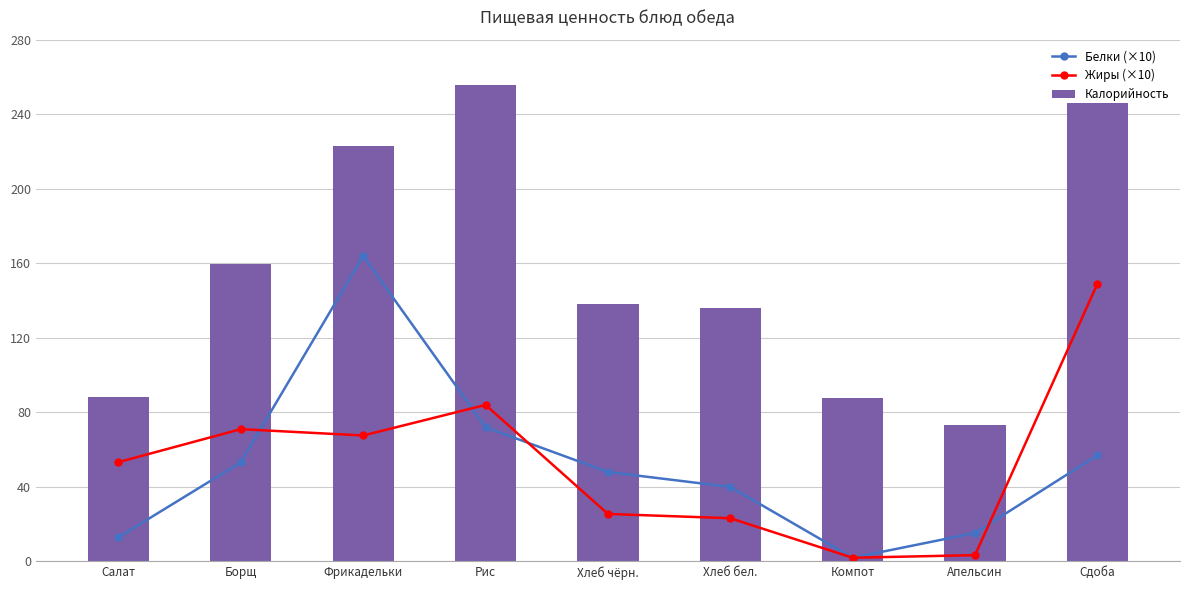

Reading left to right, extract all data points from this chart.

Белки (×10): Салат=13.0	Борщ=53.2	Фрикадельки=164.0	Рис=72.0	Хлеб чёрн.=48.0	Хлеб бел.=40.0	Компот=2.0	Апельсин=15.3	Сдоба=57.0
Жиры (×10): Салат=53.3	Борщ=71.0	Фрикадельки=67.6	Рис=84.0	Хлеб чёрн.=25.5	Хлеб бел.=23.2	Компот=2.0	Апельсин=3.4	Сдоба=149.0
Калорийность: Салат=88.3	Борщ=159.7	Фрикадельки=223.0	Рис=255.5	Хлеб чёрн.=138.0	Хлеб бел.=136.0	Компот=87.8	Апельсин=73.1	Сдоба=246.0